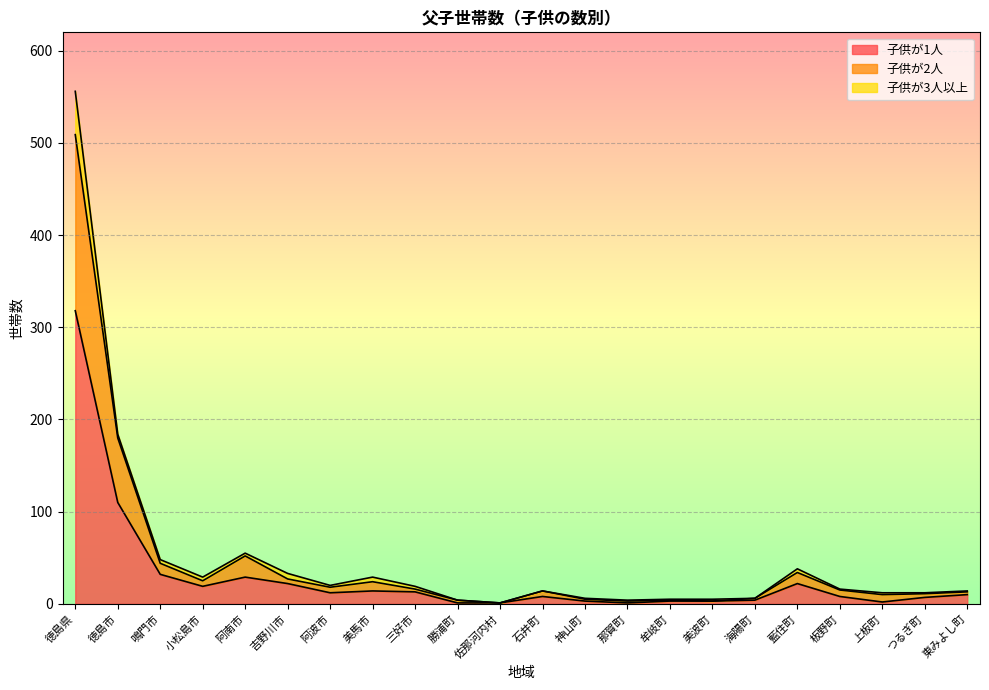

The 子供が2人 series shows 4 at 東みよし町. True or false?

False